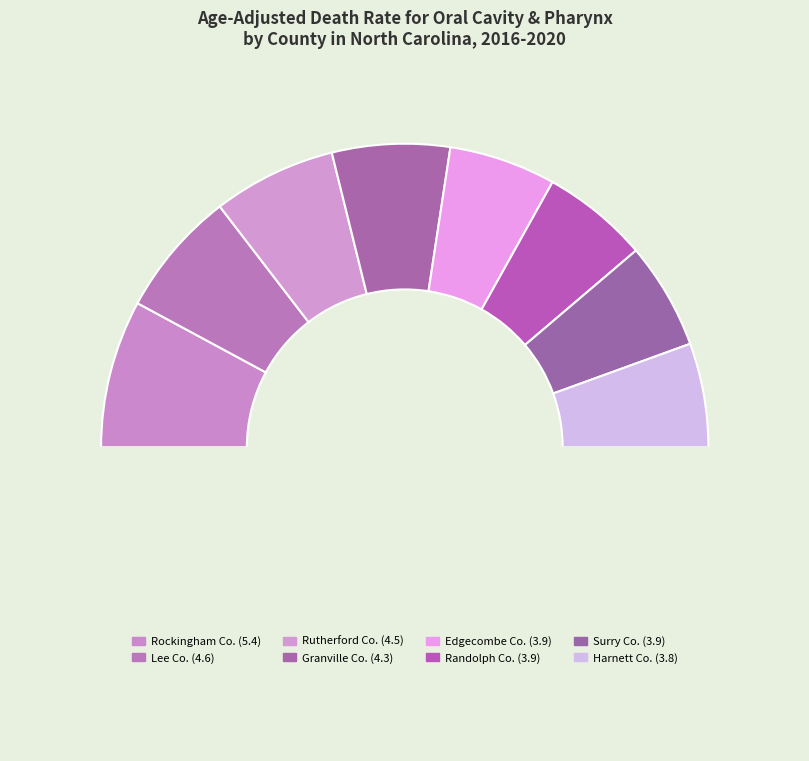

How many segments does this pie chart have?

9